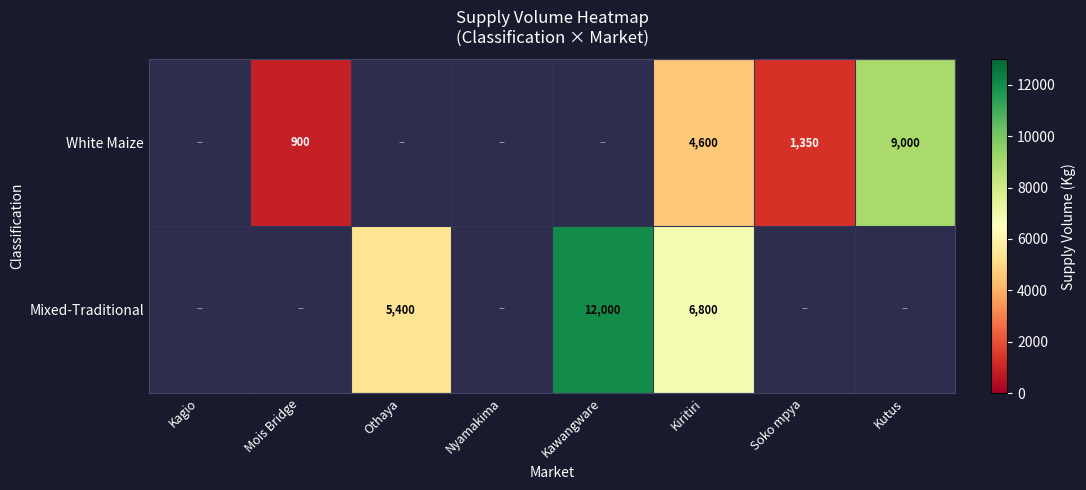

The White Maize series shows 4600 at Kiritiri. True or false?

True